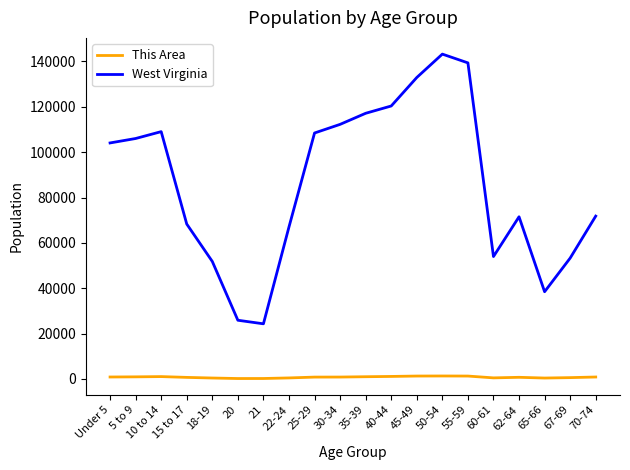

Does the chart have visible grid lines?

No